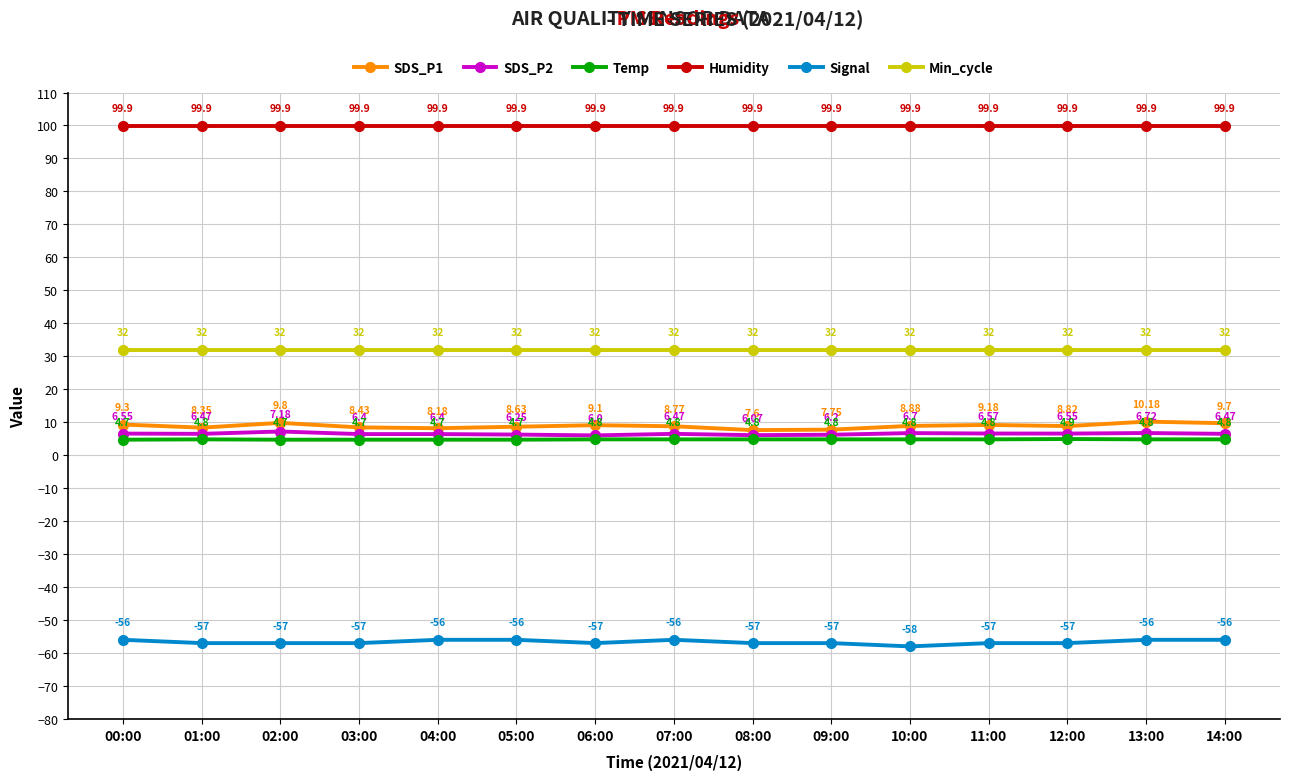

List the series in order of their peak value, highest first.

Humidity, Min_cycle, SDS_P1, SDS_P2, Temp, Signal